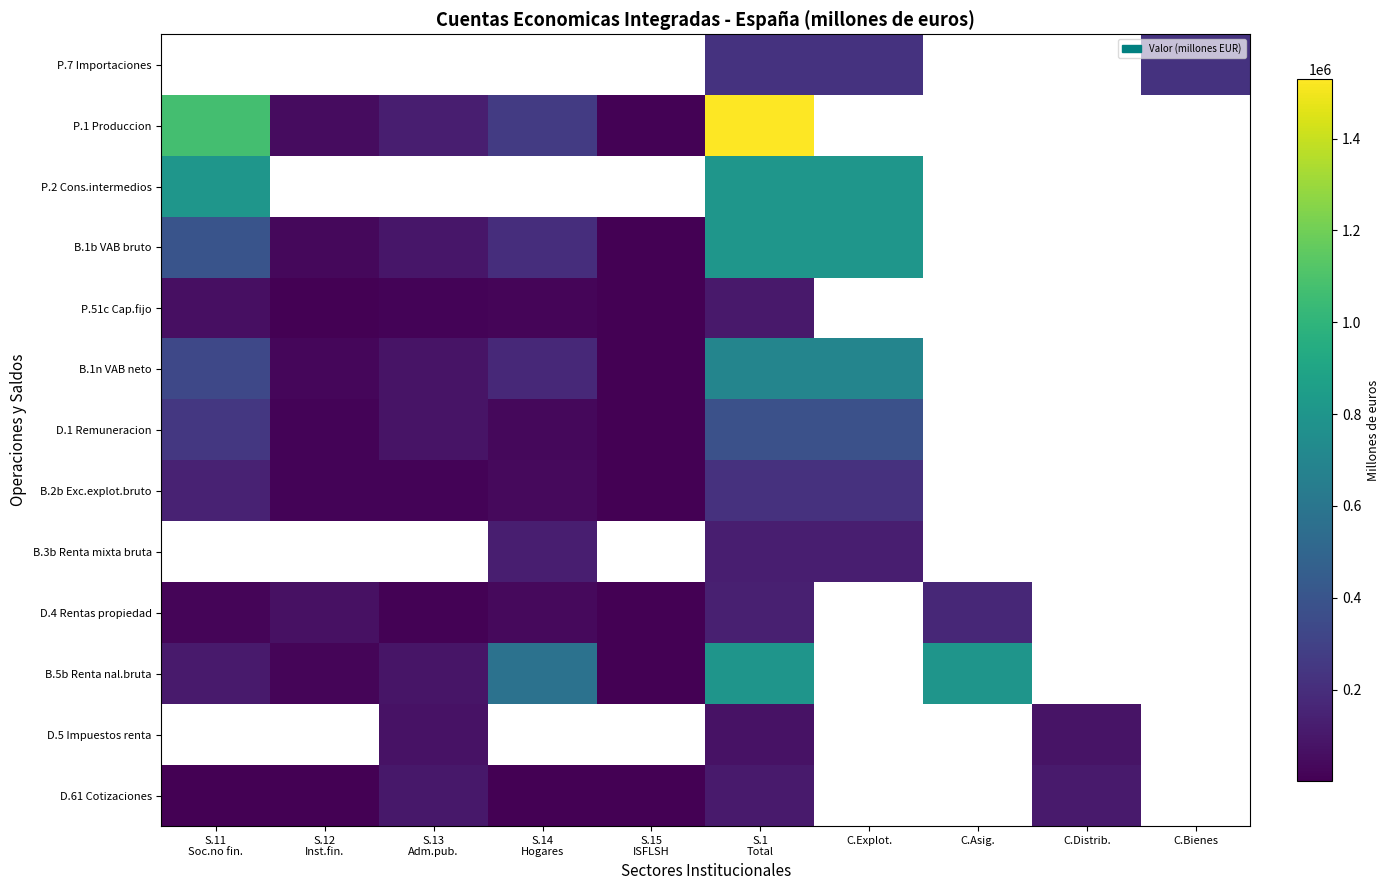

What is the difference between the B.1b VAB bruto values at C.Explot. and S.14 Hogares?

603481.0